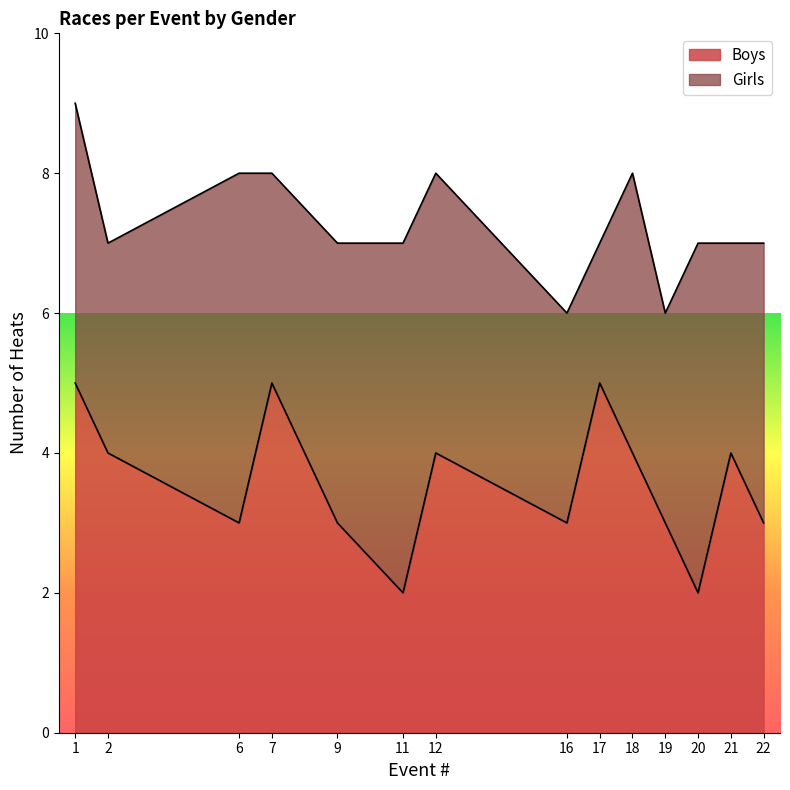

Which has a higher value, 7 or 21?

7